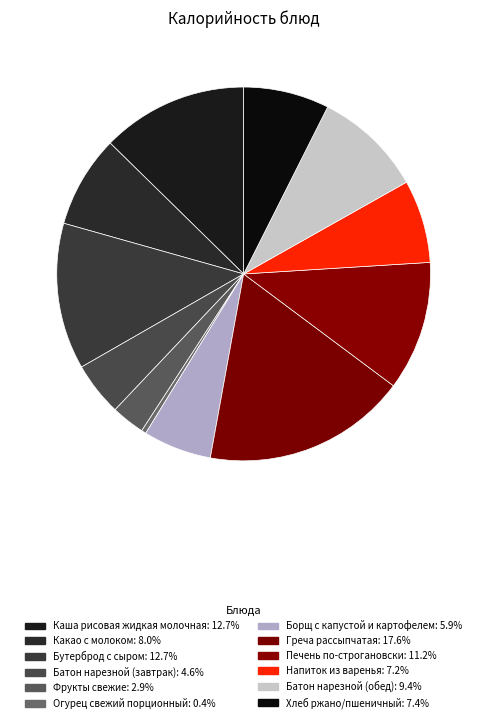

Rank the categories by value from lowest to highest.

Огурец свежий порционный, Фрукты свежие, Батон нарезной (завтрак), Борщ с капустой и картофелем, Напиток из варенья, Хлеб ржано/пшеничный, Какао с молоком, Батон нарезной (обед), Печень по-строгановски, Каша рисовая жидкая молочная, Бутерброд с сыром, Греча рассыпчатая